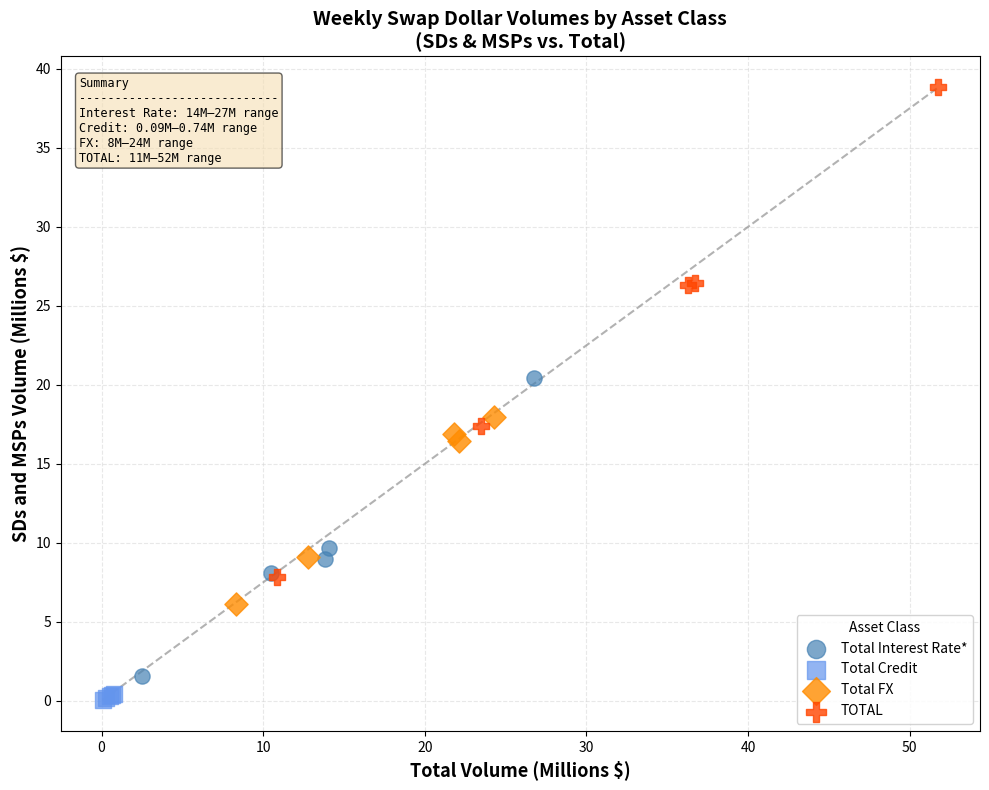

What are all the series names shown in the legend?

Total Interest Rate*, Total Credit, Total FX, TOTAL